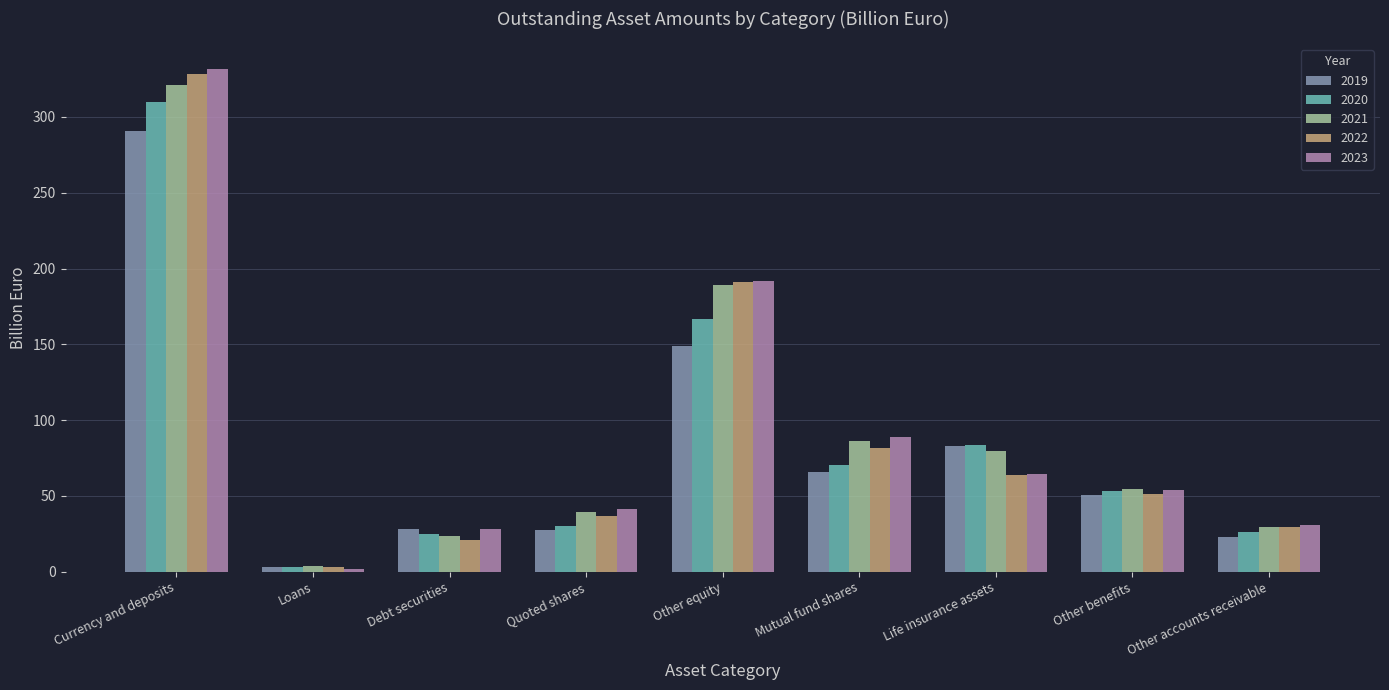

At which label does 2020 reach its peak?

Currency and deposits